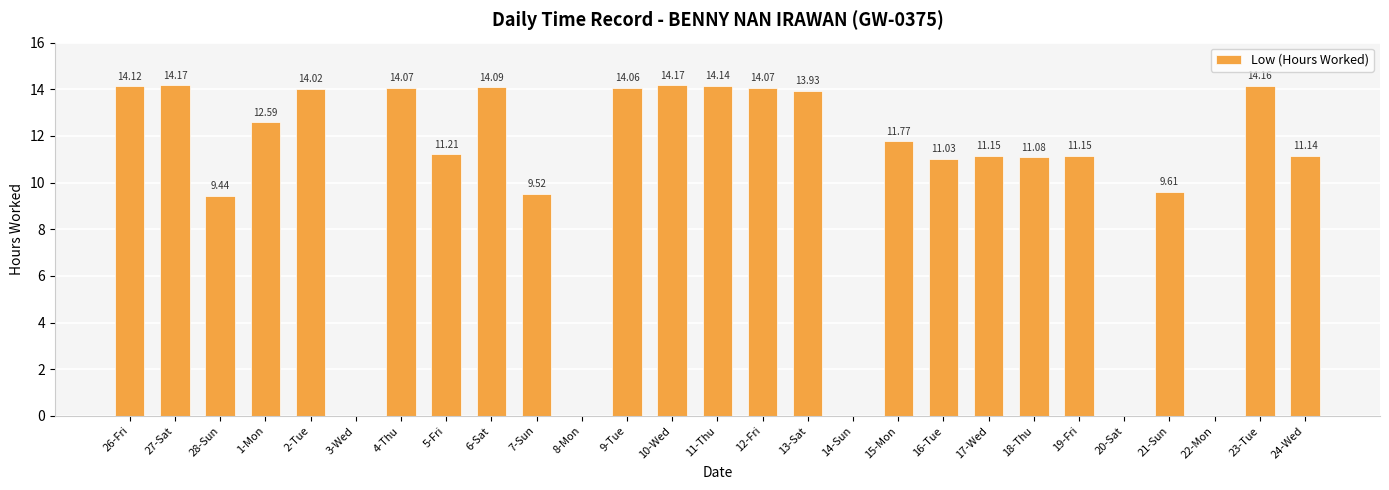

What is the change in value from 27-Sat to 8-Mon?

-14.2